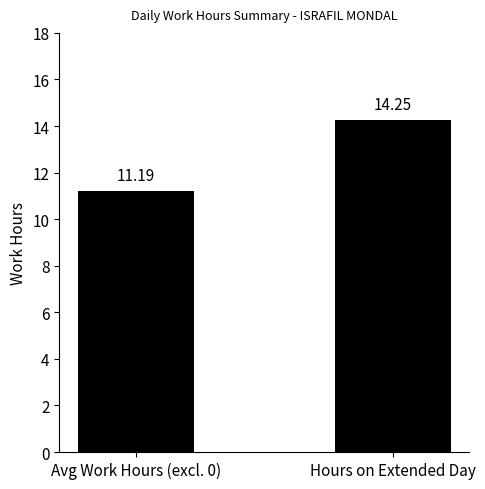

Rank the categories by value from highest to lowest.

Hours on Extended Day, Avg Work Hours (excl. 0)